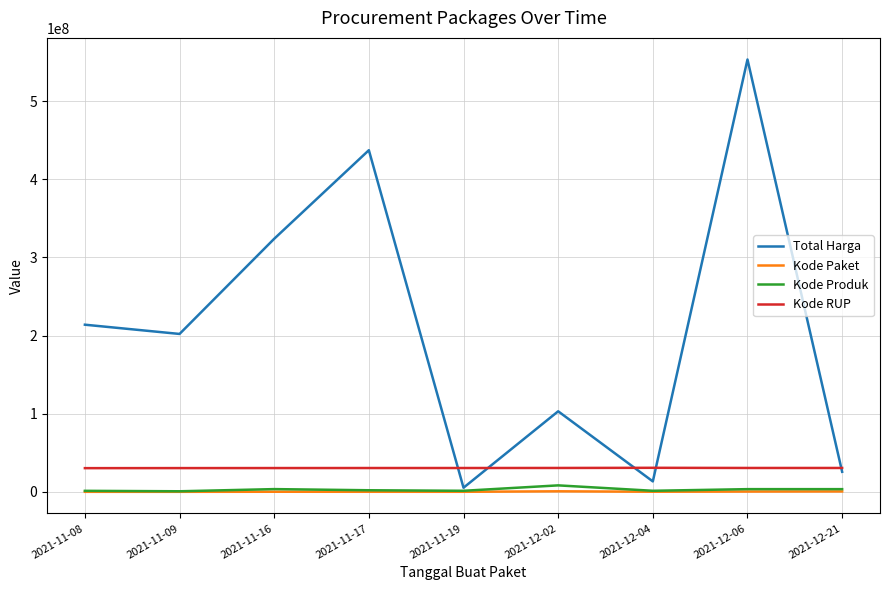

Between 2021-11-09 and 2021-12-02, which series saw the biggest shift?

Total Harga